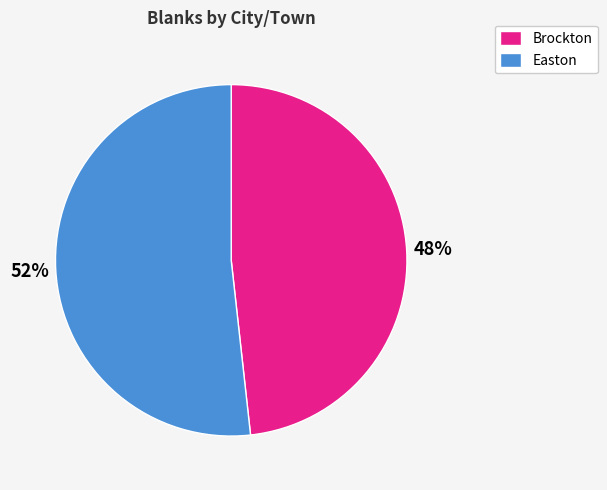

Which slice is the largest?

Easton